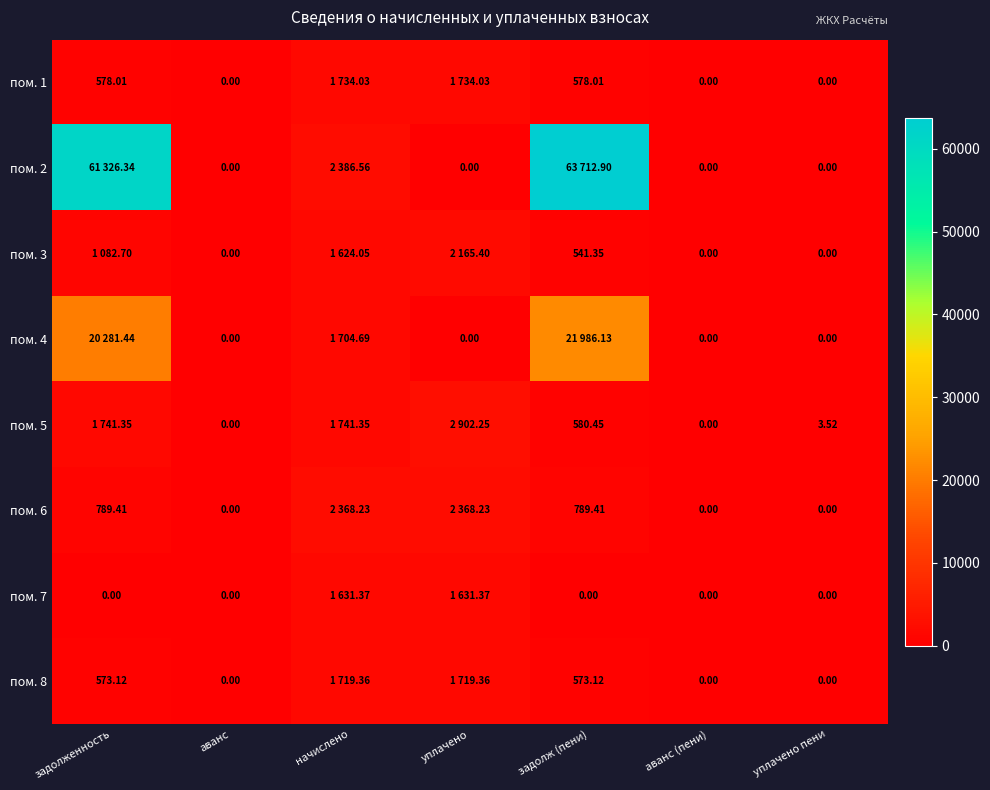

What is the maximum value shown in the chart?

63712.9